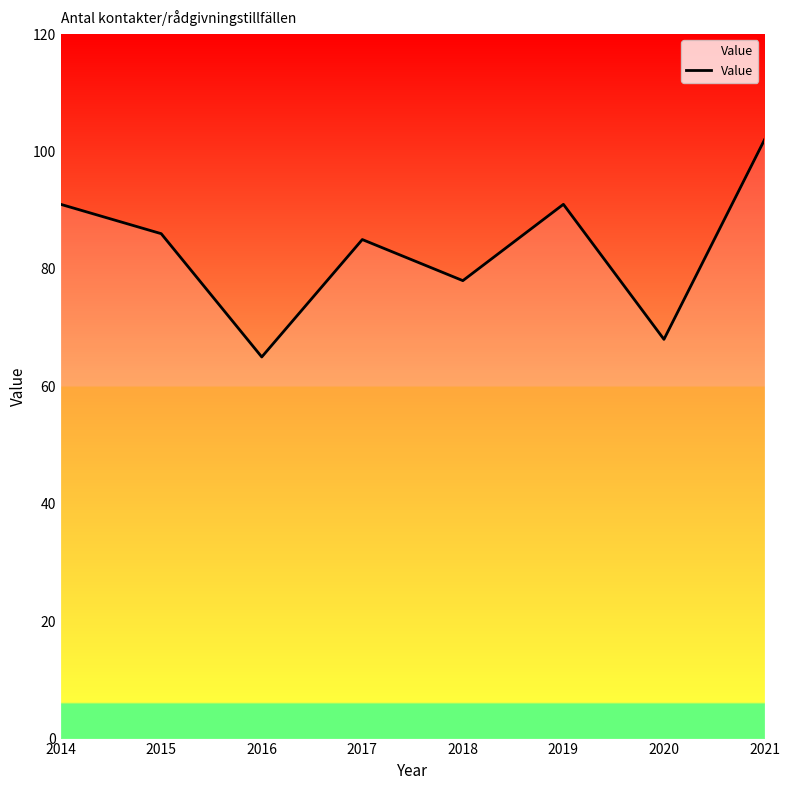

What is the sum of the values at 2016 and 2017?

150